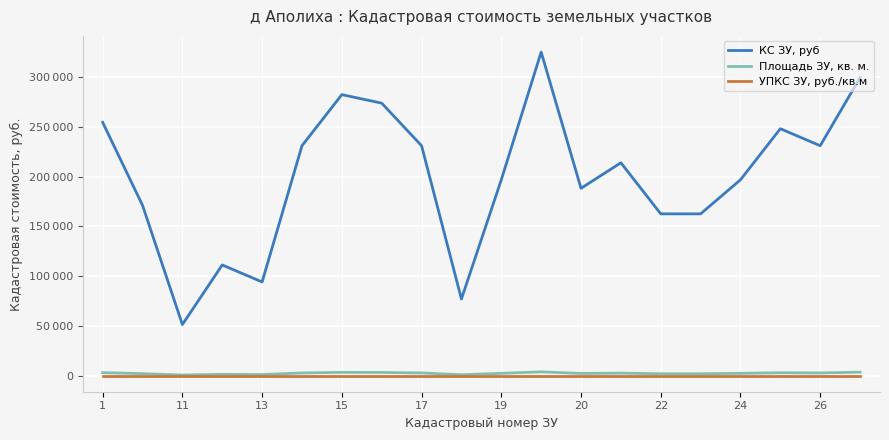

Which series has the largest range (max minus min)?

КС ЗУ, руб